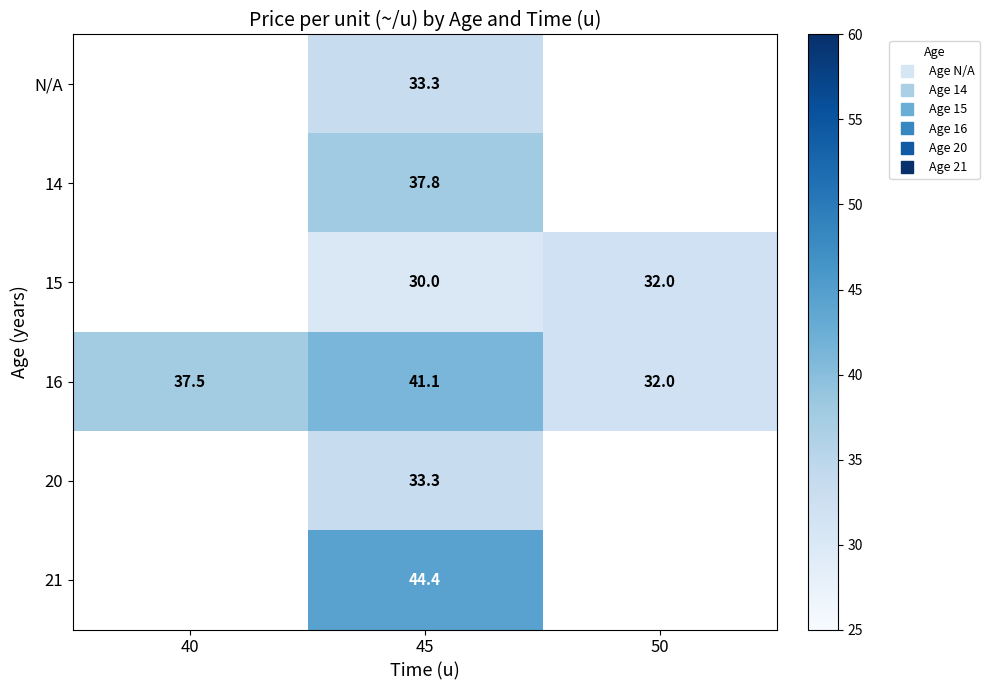

Count the number of data series in this chart.

6